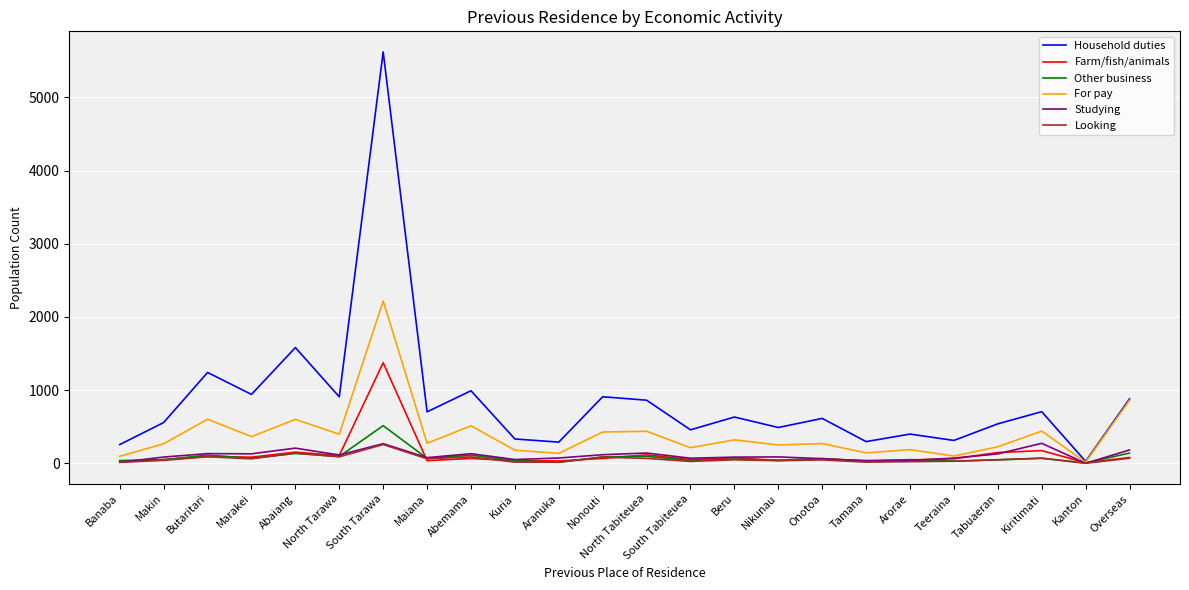

At which label does Other business reach its peak?

South Tarawa